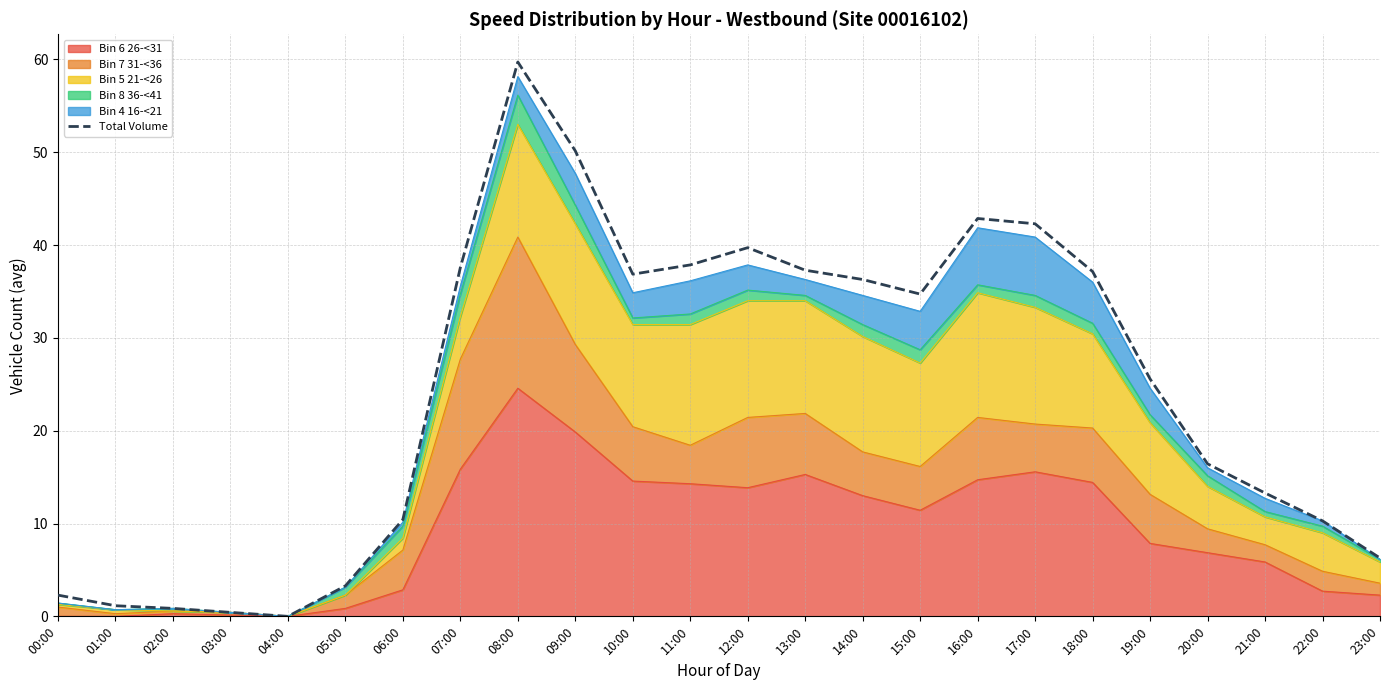

At which label does the data first exceed 34?

07:00